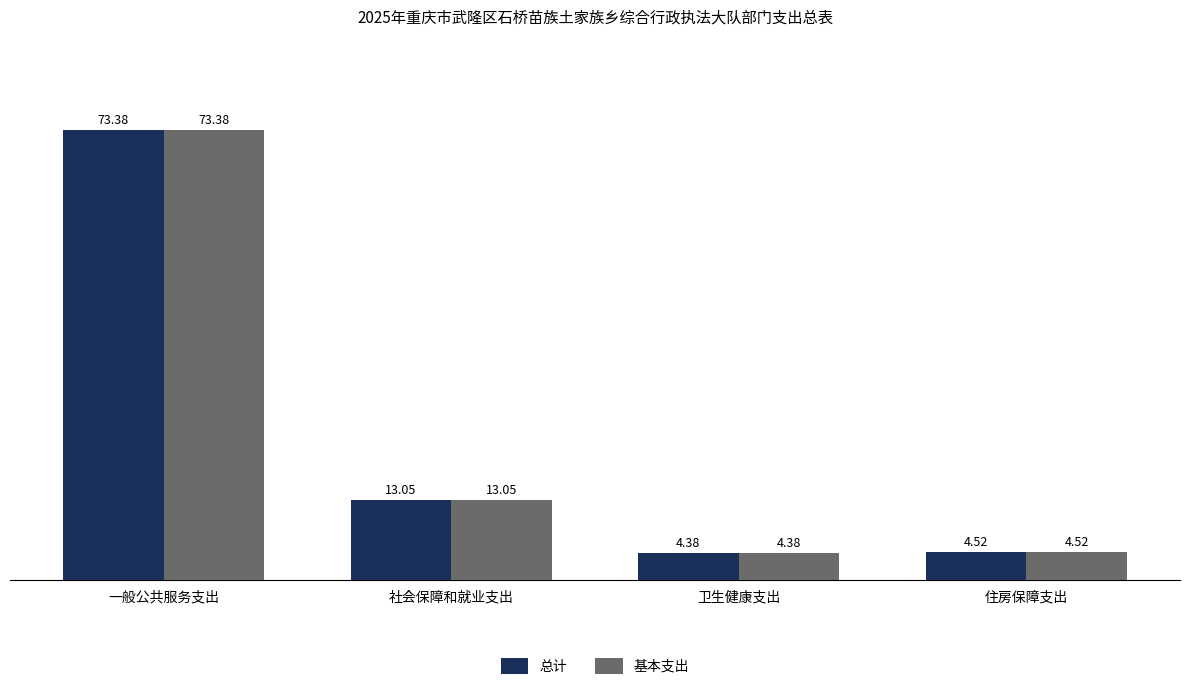

What is the maximum value shown in the chart?

73.4